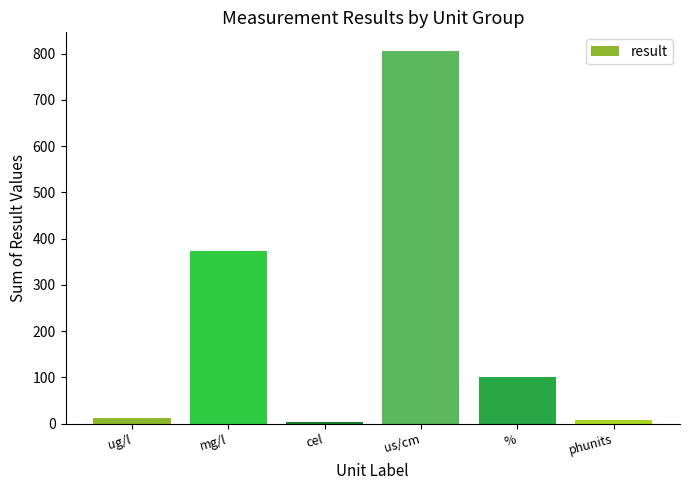

What is the label of the 4th bar from the left?

us/cm